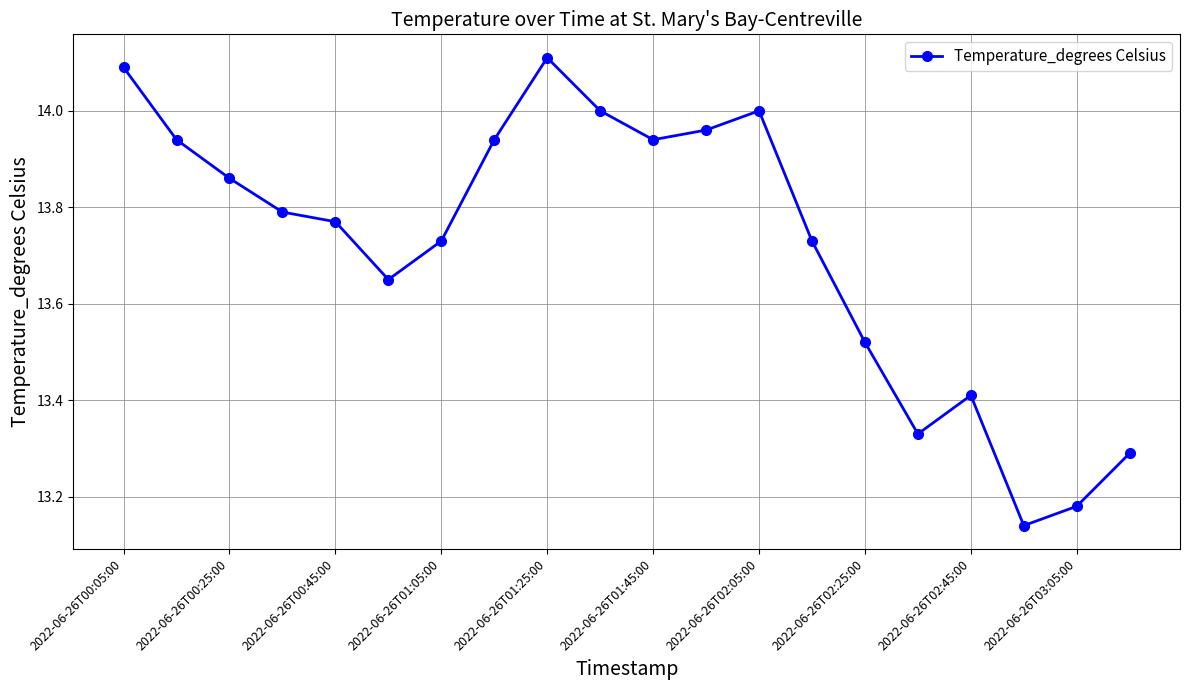

What is the difference between the maximum and minimum values?

1.0